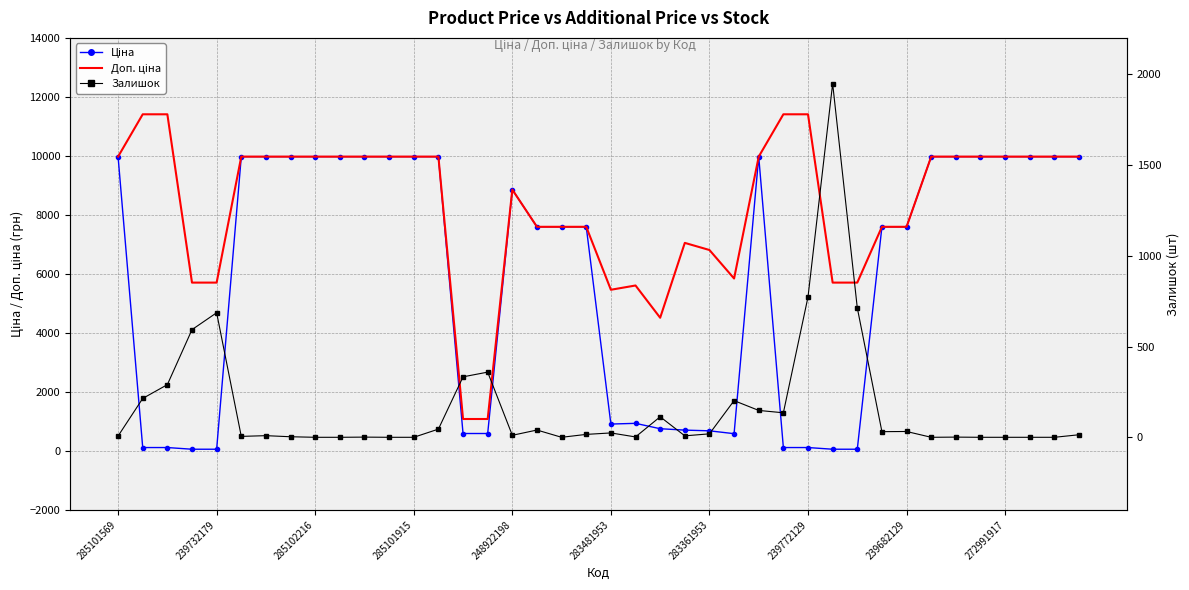

Rank the series at 13 from highest to lowest value.

Ціна, Доп. ціна, Залишок